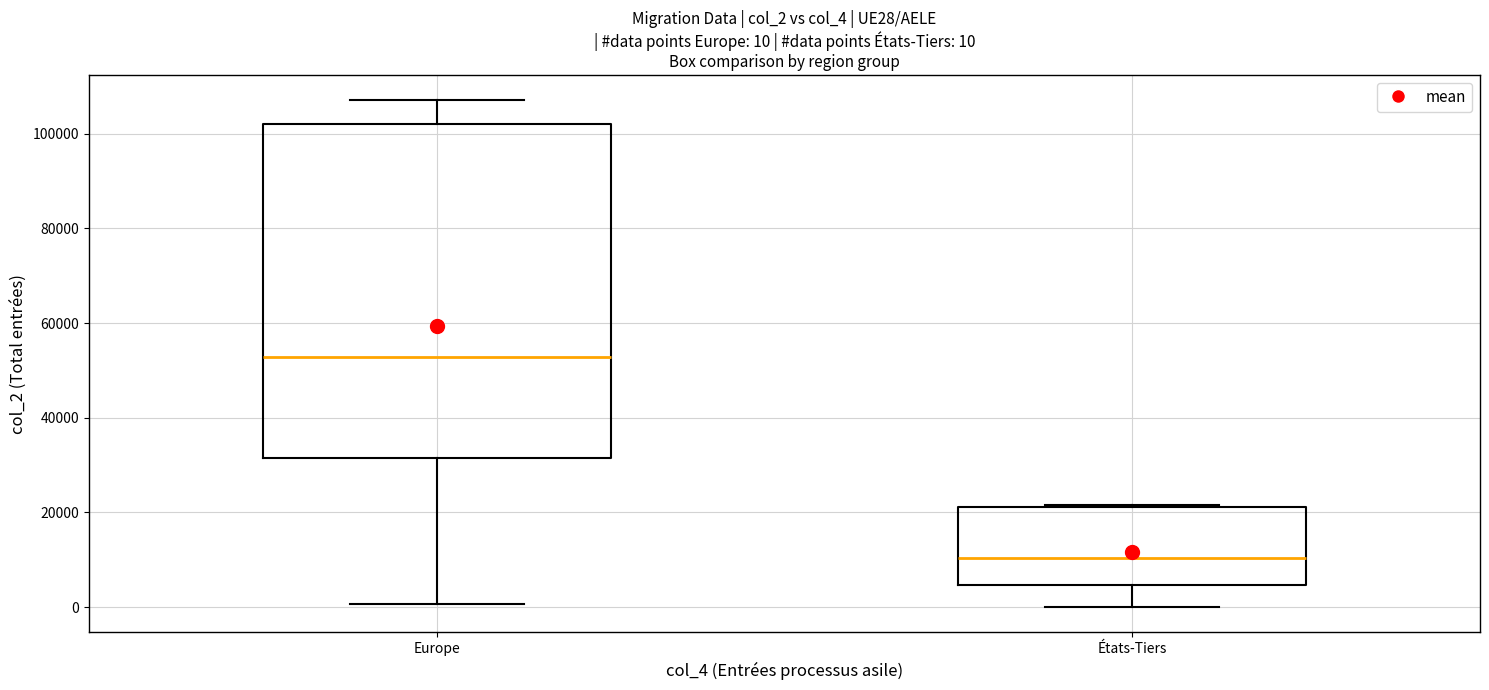

Which box's median line is the lowest?

États-Tiers